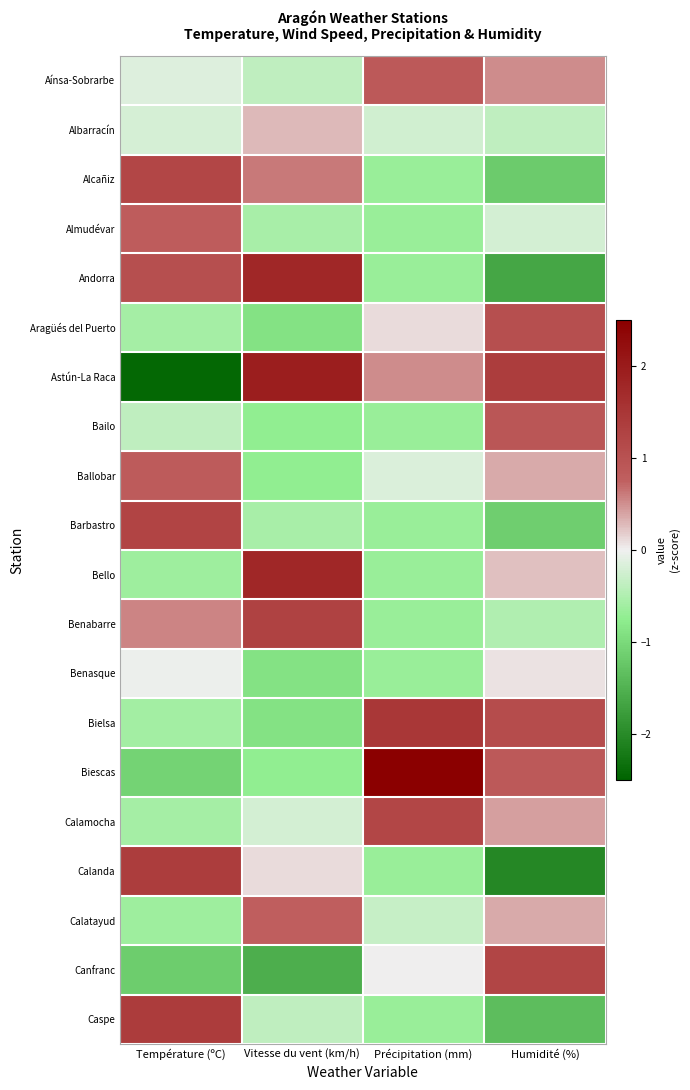

What is the difference between the highest and lowest values at Vitesse du vent (km/h)?

3.5